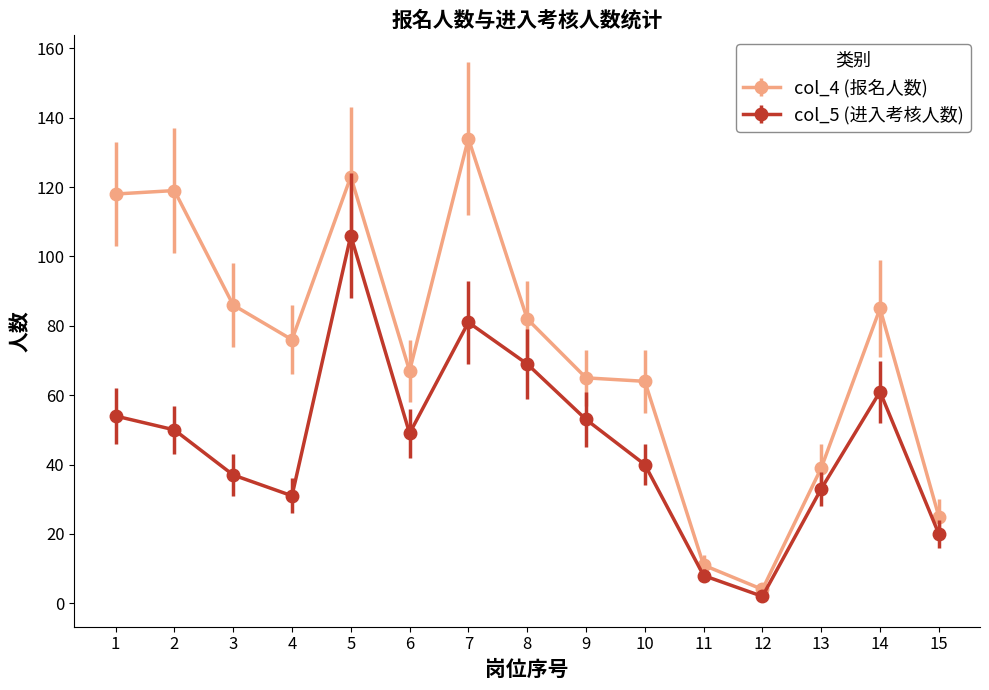

Count the number of categories in the chart.

15